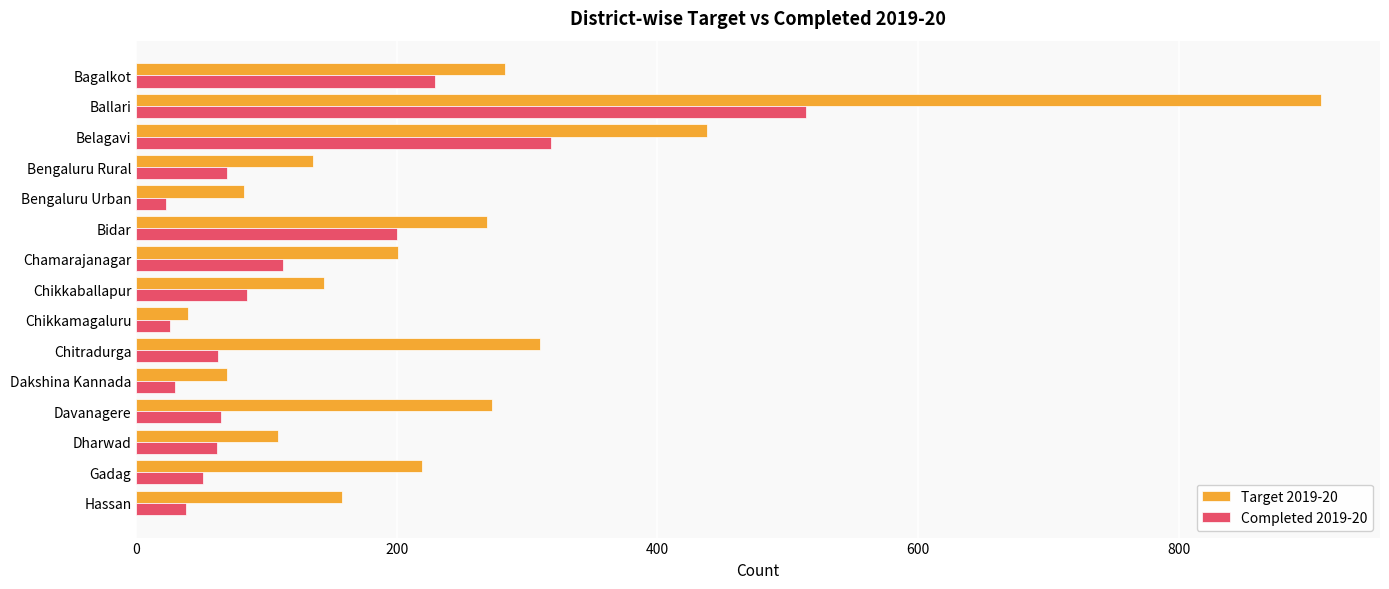

Rank the series by their average value, from highest to lowest.

Target 2019-20, Completed 2019-20